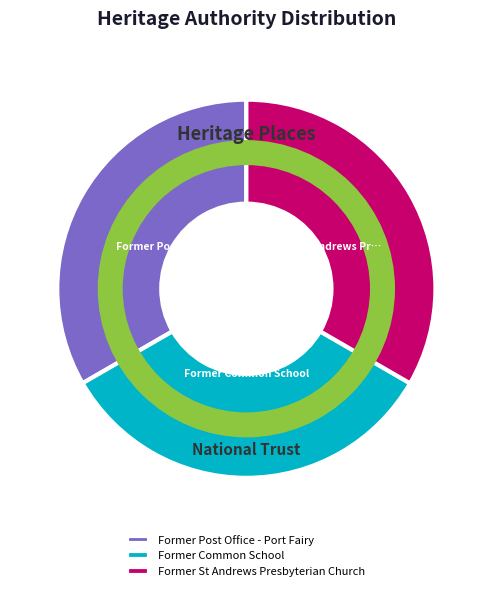

Is it true that Former Common School is 42% of the pie?

False